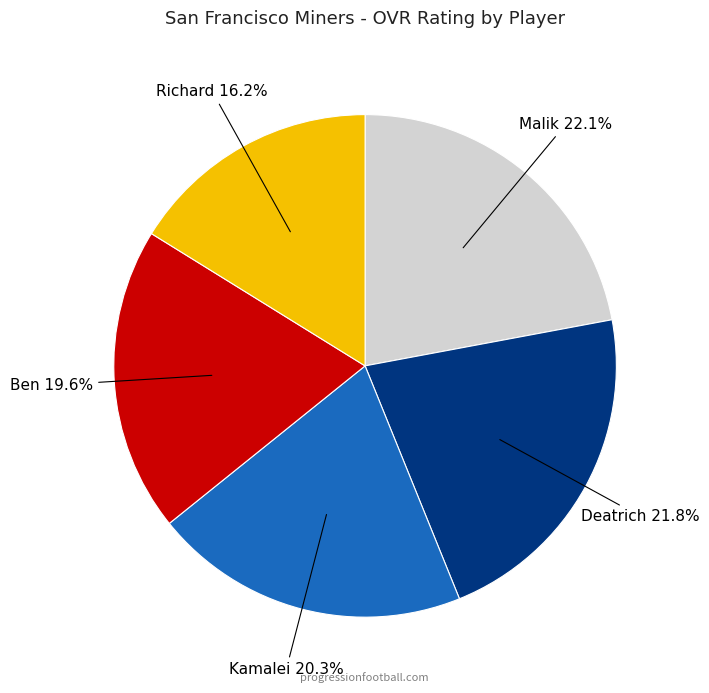

Does any single category account for the majority?

No